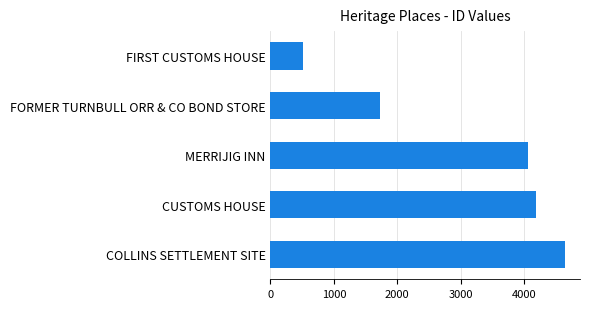

The value at FORMER TURNBULL ORR & CO BOND STORE is 1735. True or false?

True